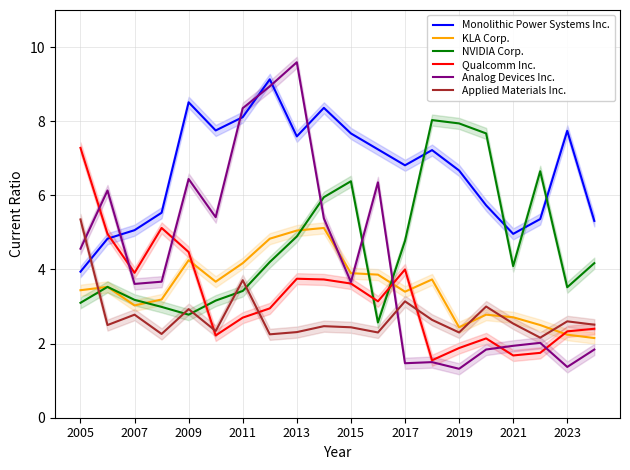

Which series has the widest spread of values?

Analog Devices Inc.